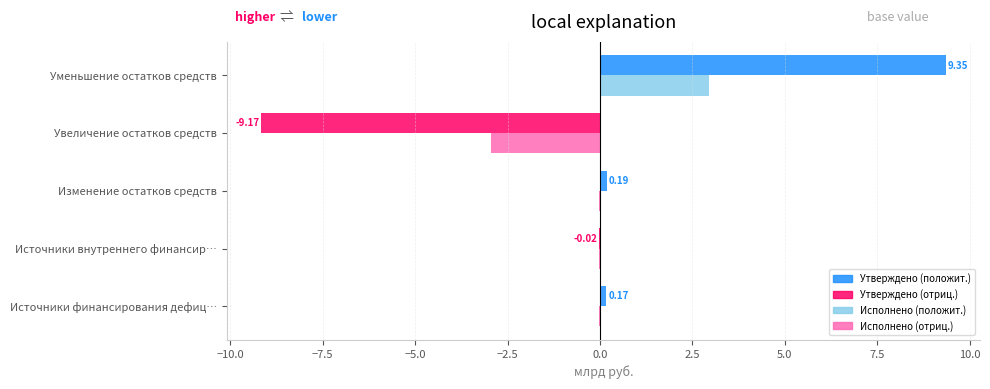

At which category is the sum across all series the highest?

Уменьшение остатков средств